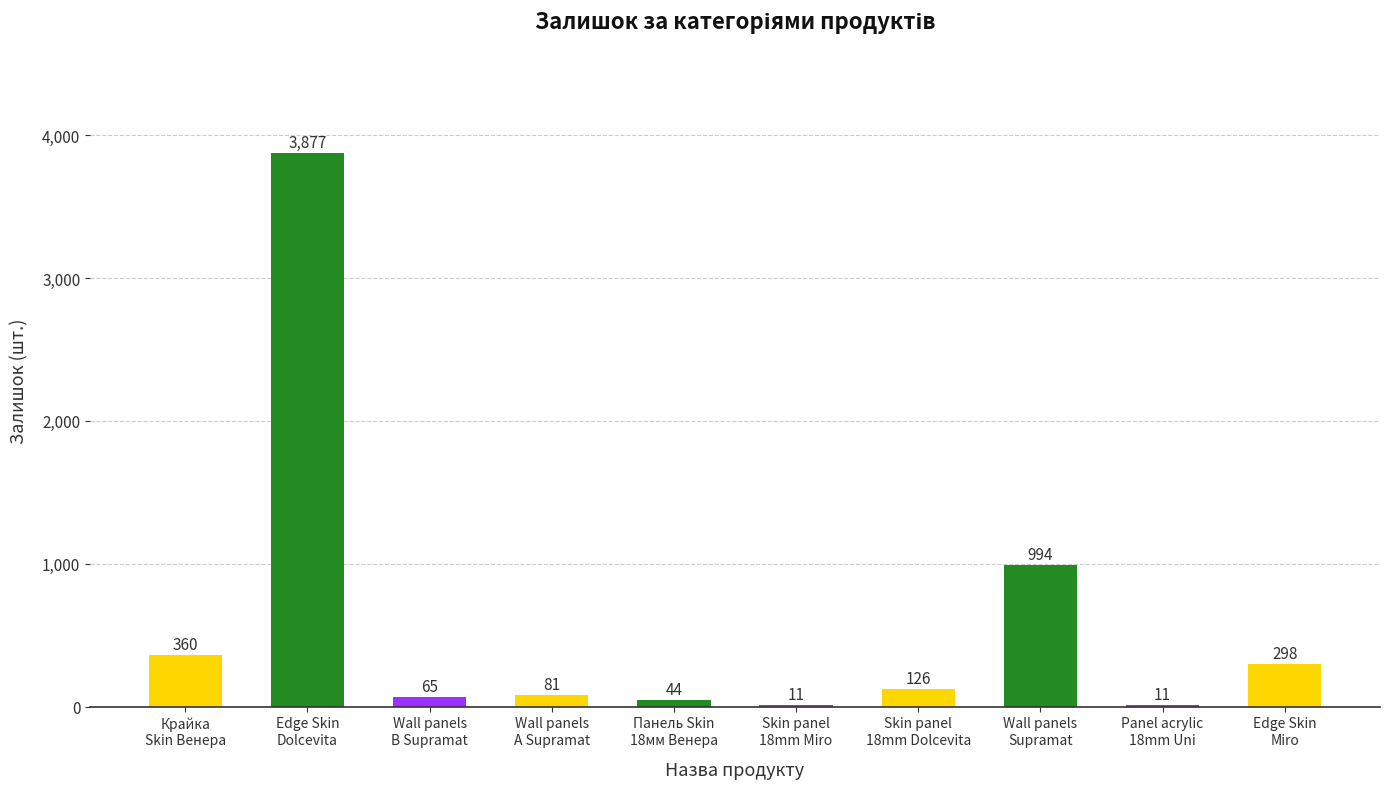

Is it true that the value at Edge Skin
Dolcevita is 3877?

True